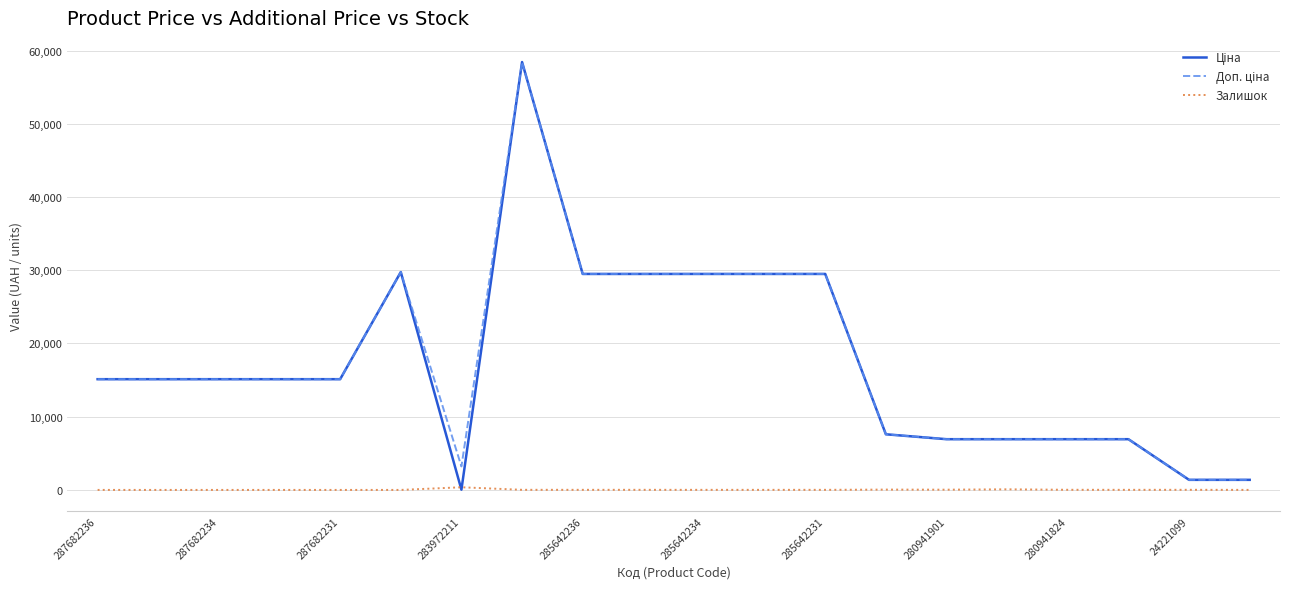

What is the greatest value displayed?

58426.5